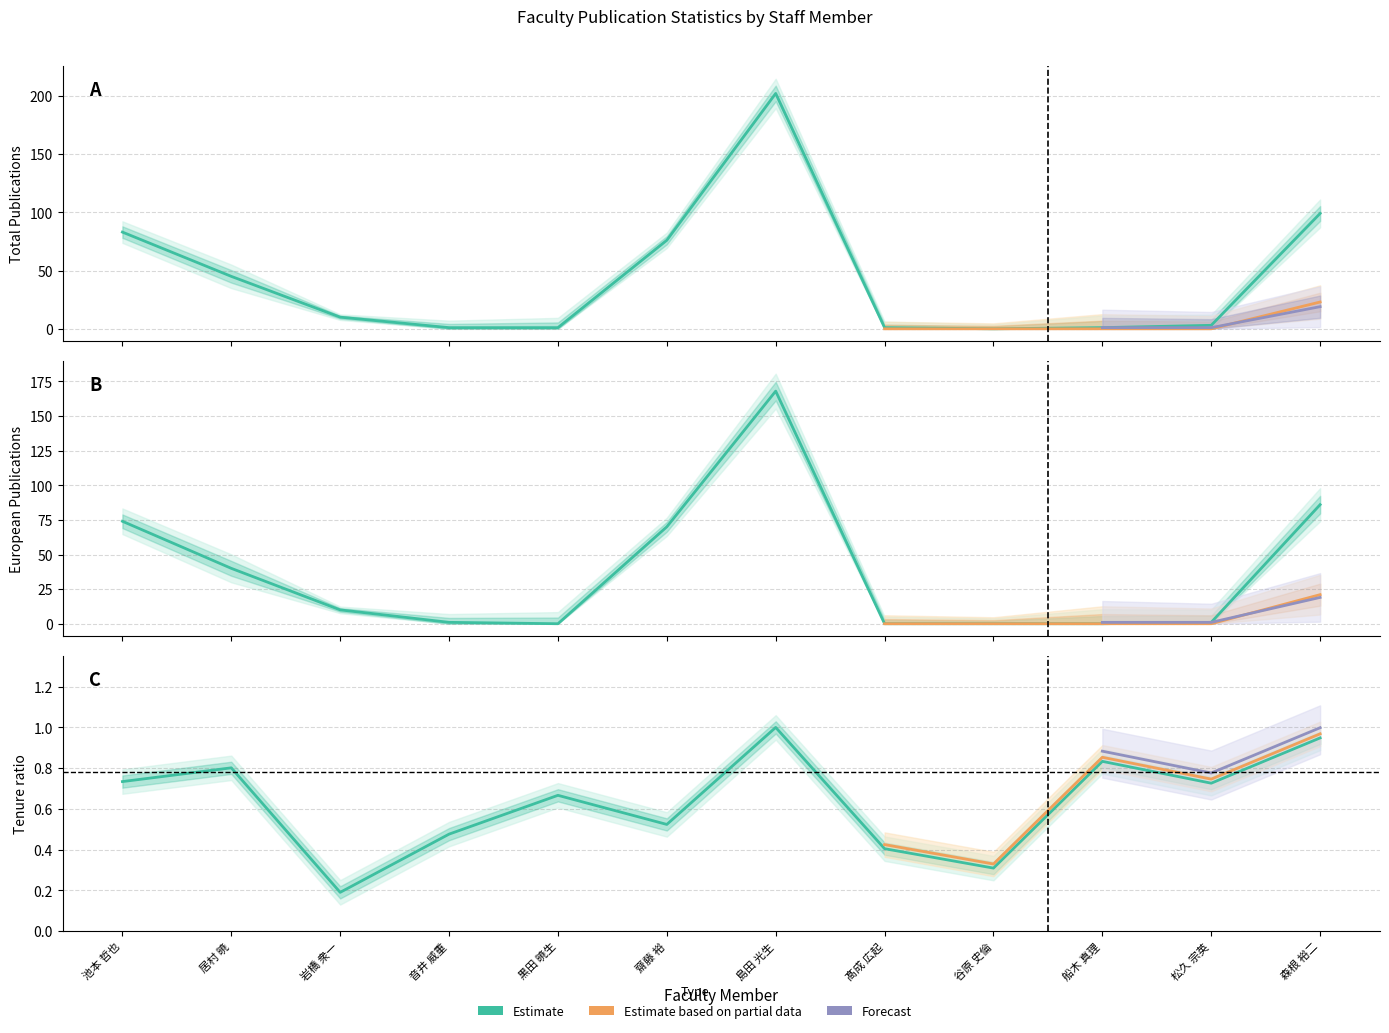

What is the sum of the 著作合計 values at 松久 宗英 and 音井 威重?

4.0